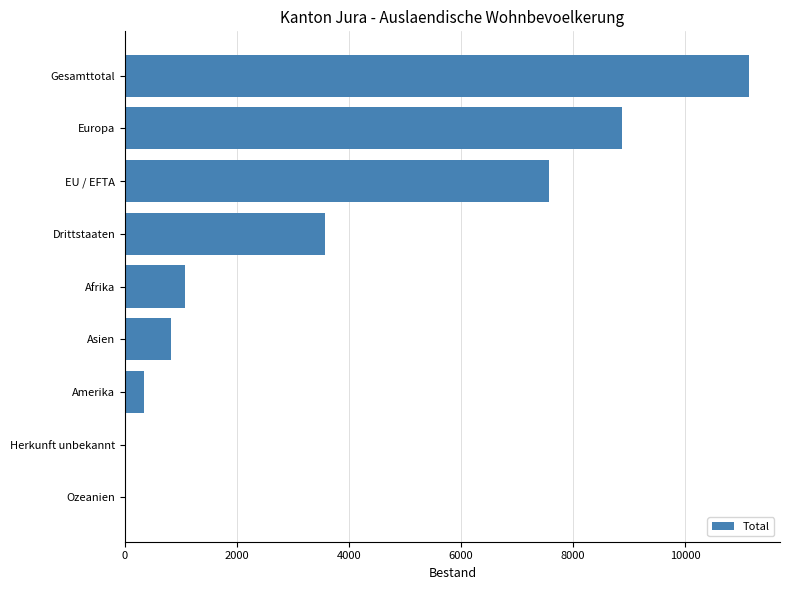

Approximately how many times larger is the value at Drittstaaten compared to Asien?

4.3